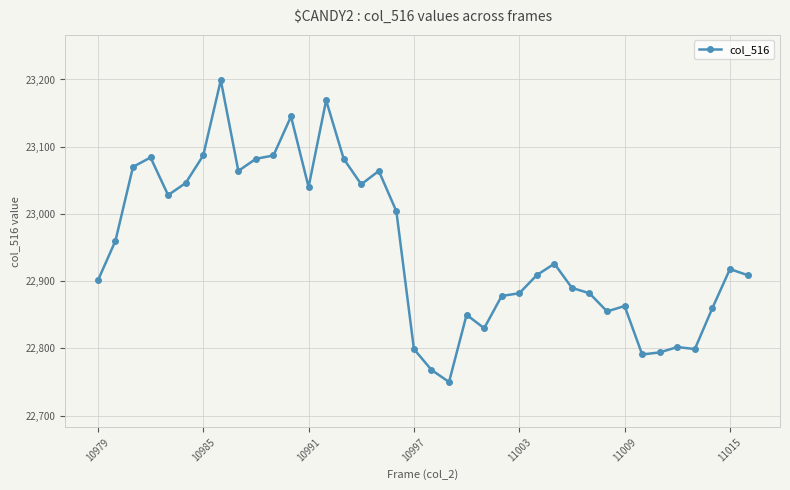

What is the greatest value displayed?

23199